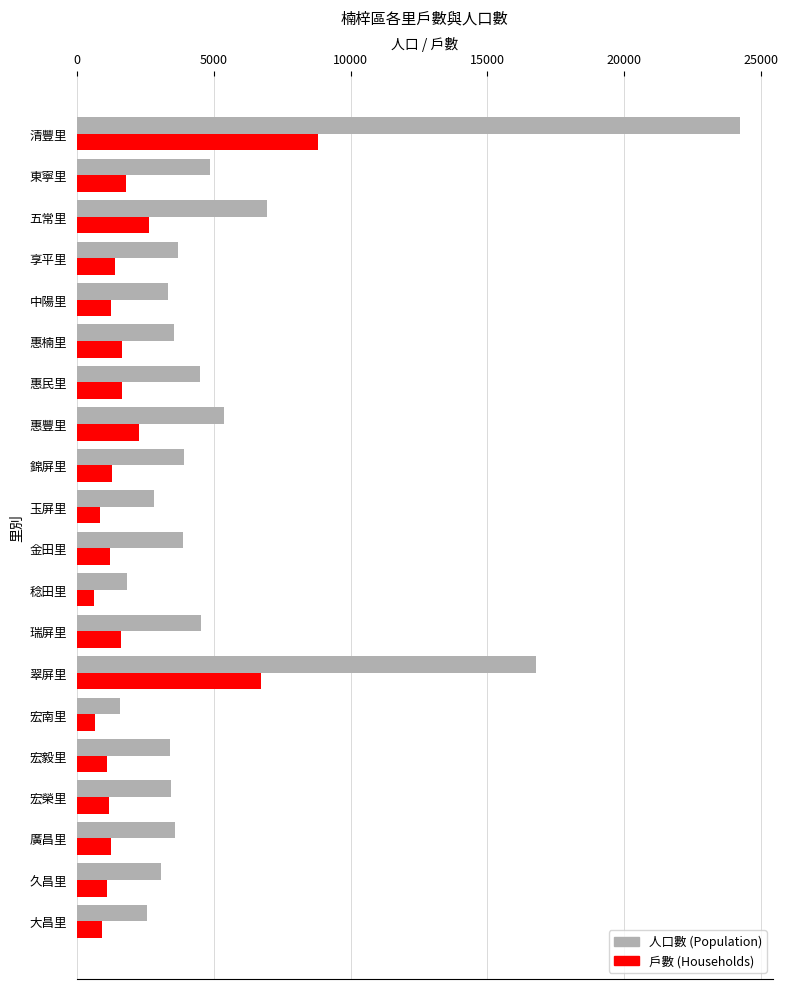

What is the difference between the highest and lowest values at 惠楠里?

1885